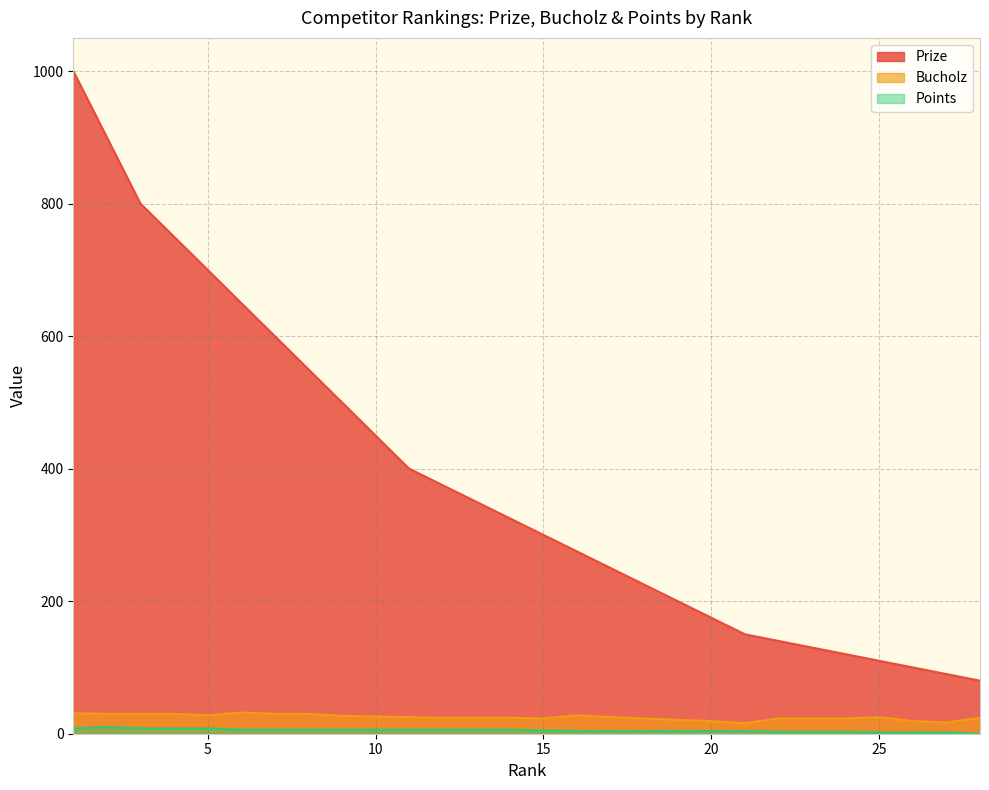

Reading right to left, what are all the values shown in this chart?

Prize: 80	90	100	110	120	130	140	150	175	200	225	250	275	300	325	350	375	400	450	500	550	600	650	700	750	800	900	1000
Bucholz: 24	17	19	25	23	23	23	16	19	21	23	25	28	23	24	24	24	25	26	27	30	30	32	28	30	30	30	31
Points: 0	2	2	2	3	3	3	4	4	4	4	4	4	5	6	6	6	6	6	6	6	6	6	8	8	8	10	8